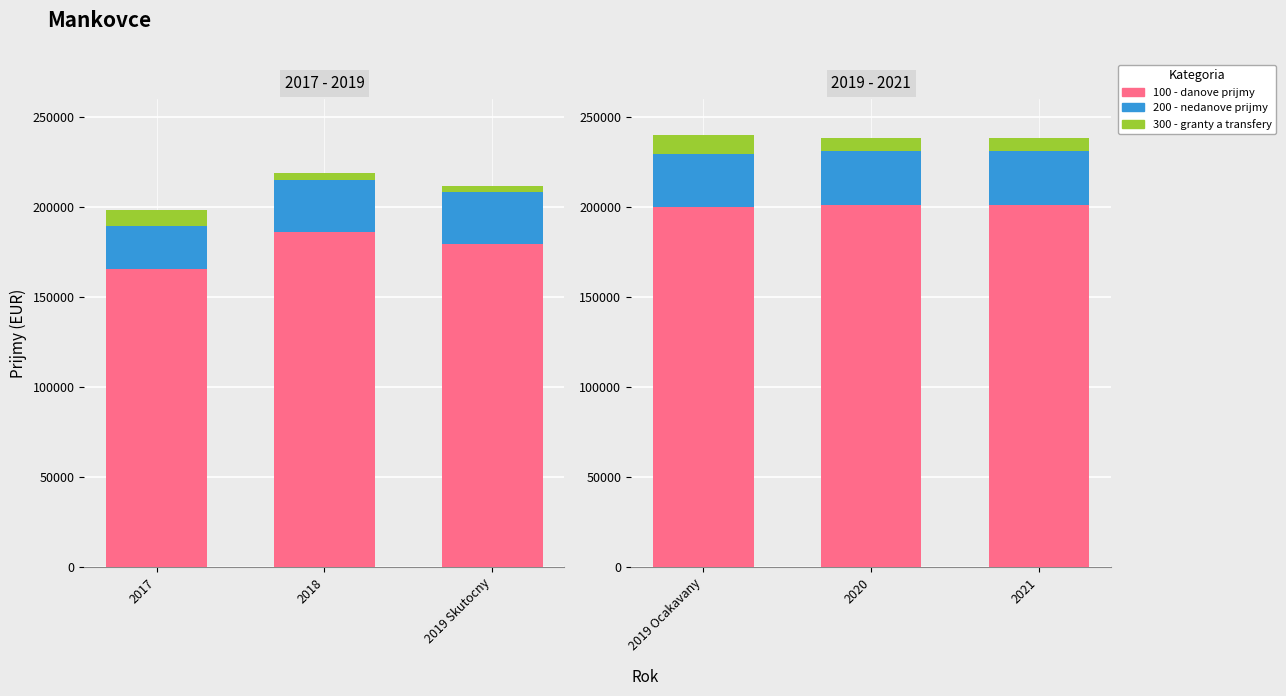

The value of 300 - granty a transfery at 2019 Ocakavany is 10104. True or false?

True